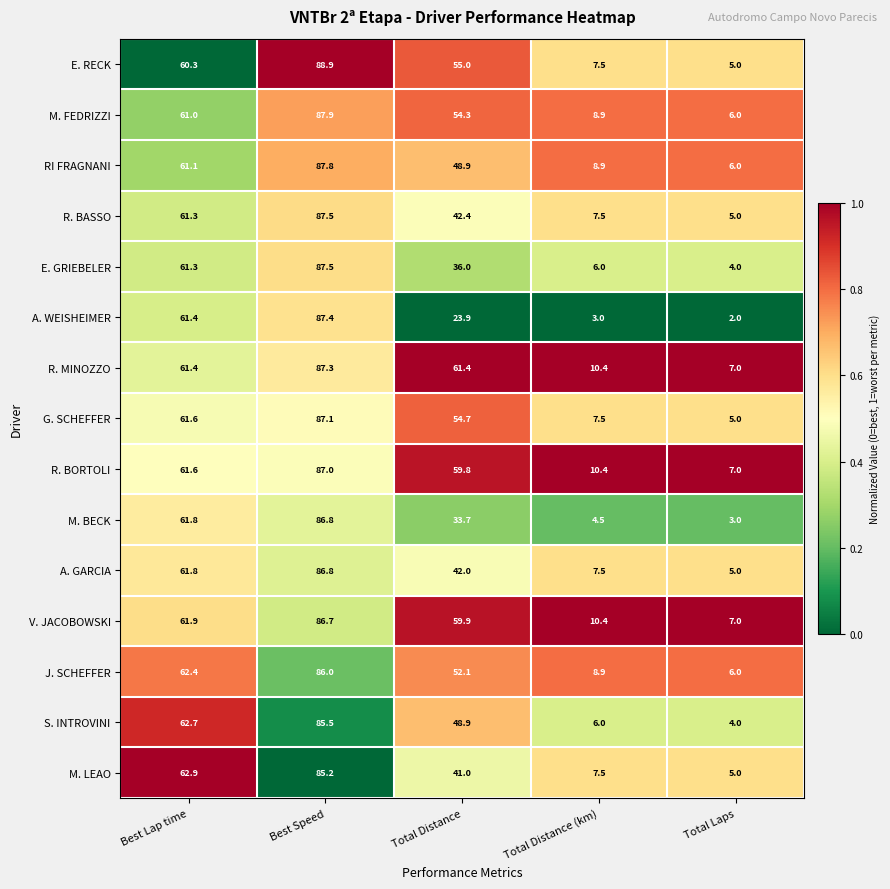

What is the difference between the R. MINOZZO values at Total Laps and Best Lap time?

54.4